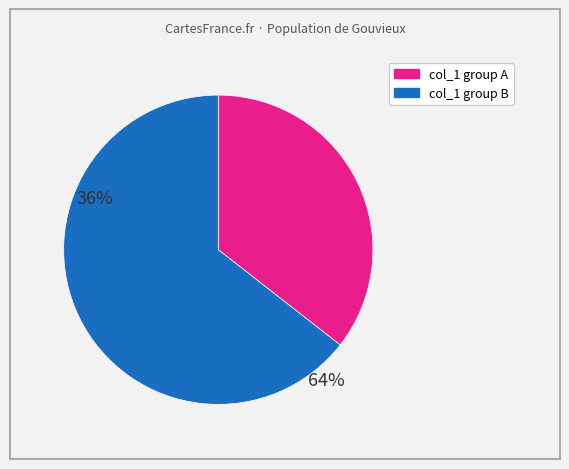

Is there a majority slice in this chart?

Yes